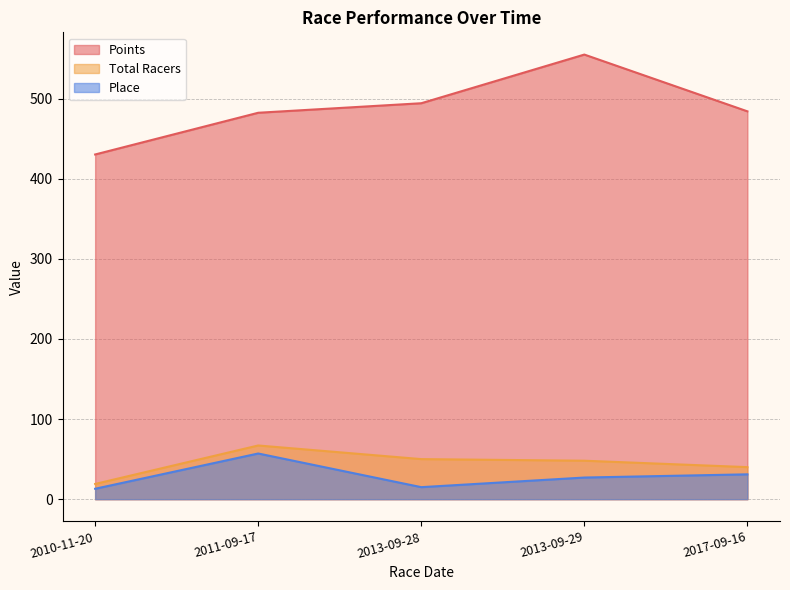

Which series has the largest total across all categories?

Points